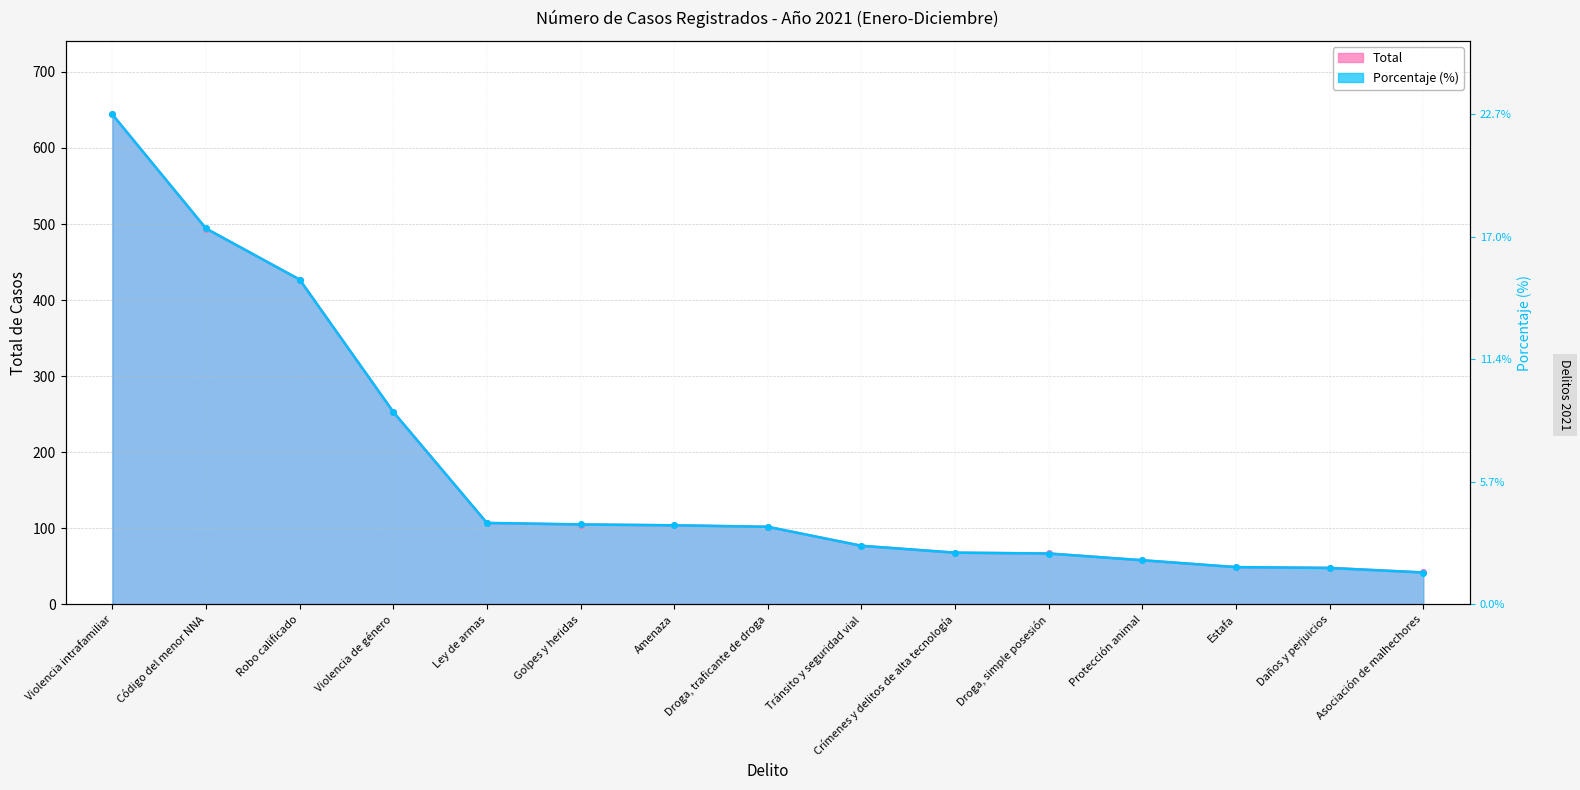

Reading right to left, what are all the values shown in this chart?

Total: Asociación de malhechores=42.0	Daños y perjuicios=48.0	Estafa=49.0	Protección animal=58.0	Droga, simple posesión=67.0	Crímenes y delitos de alta tecnología=68.0	Tránsito y seguridad vial=77.0	Droga, traficante de droga=102.0	Amenaza=104.0	Golpes y heridas=105.0	Ley de armas=107.0	Violencia de género=253.0	Robo calificado=427.0	Código del menor NNA=494.0	Violencia intrafamiliar=644.0
Porcentaje (%): Asociación de malhechores=41.9	Daños y perjuicios=47.9	Estafa=49.0	Protección animal=58.1	Droga, simple posesión=66.9	Crímenes y delitos de alta tecnología=68.0	Tránsito y seguridad vial=77.1	Droga, traficante de droga=102.0	Amenaza=104.0	Golpes y heridas=105.1	Ley de armas=107.1	Violencia de género=253.0	Robo calificado=427.0	Código del menor NNA=494.1	Violencia intrafamiliar=644.0